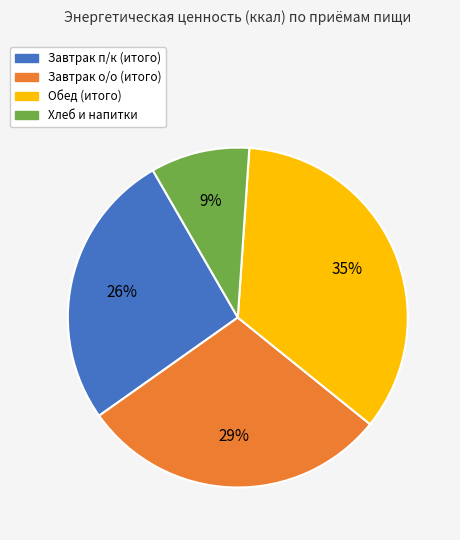

To the nearest percent, what is the average slice percentage?

25%